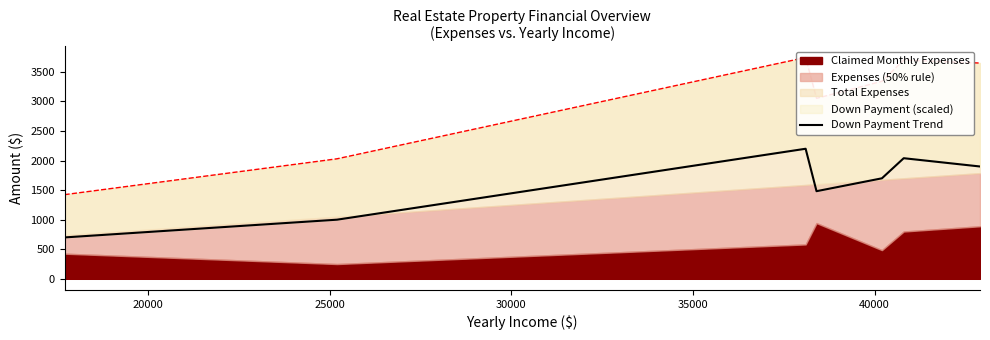

How many data points are less than 1700?

3